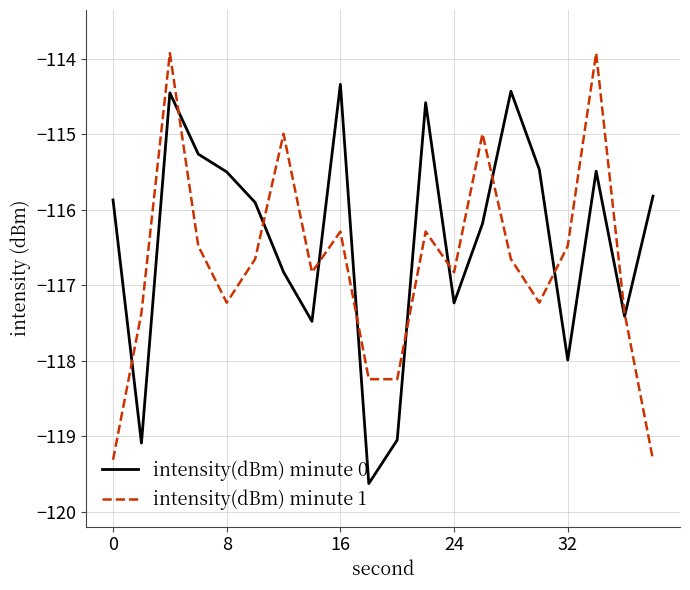

Which series has the largest total across all categories?

intensity(dBm) minute 0